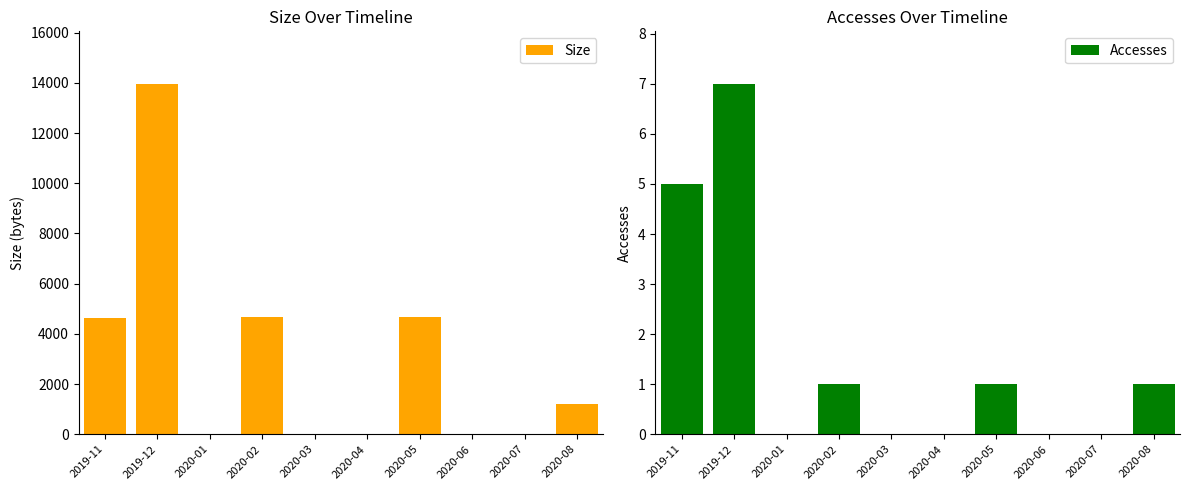

True or false: Accesses has a value of 1 at 2020-08.

True